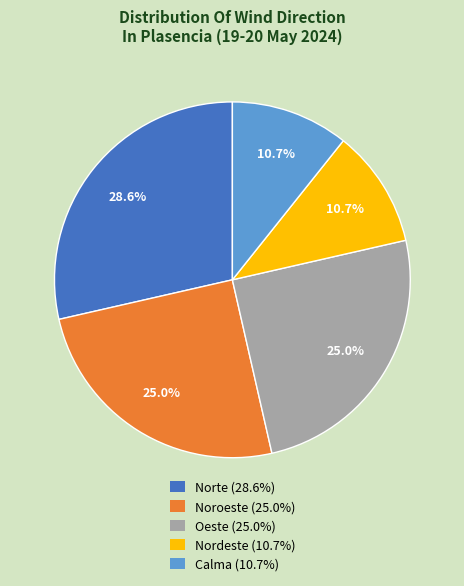

What is the total percentage of Noroeste and Calma?

35.7%